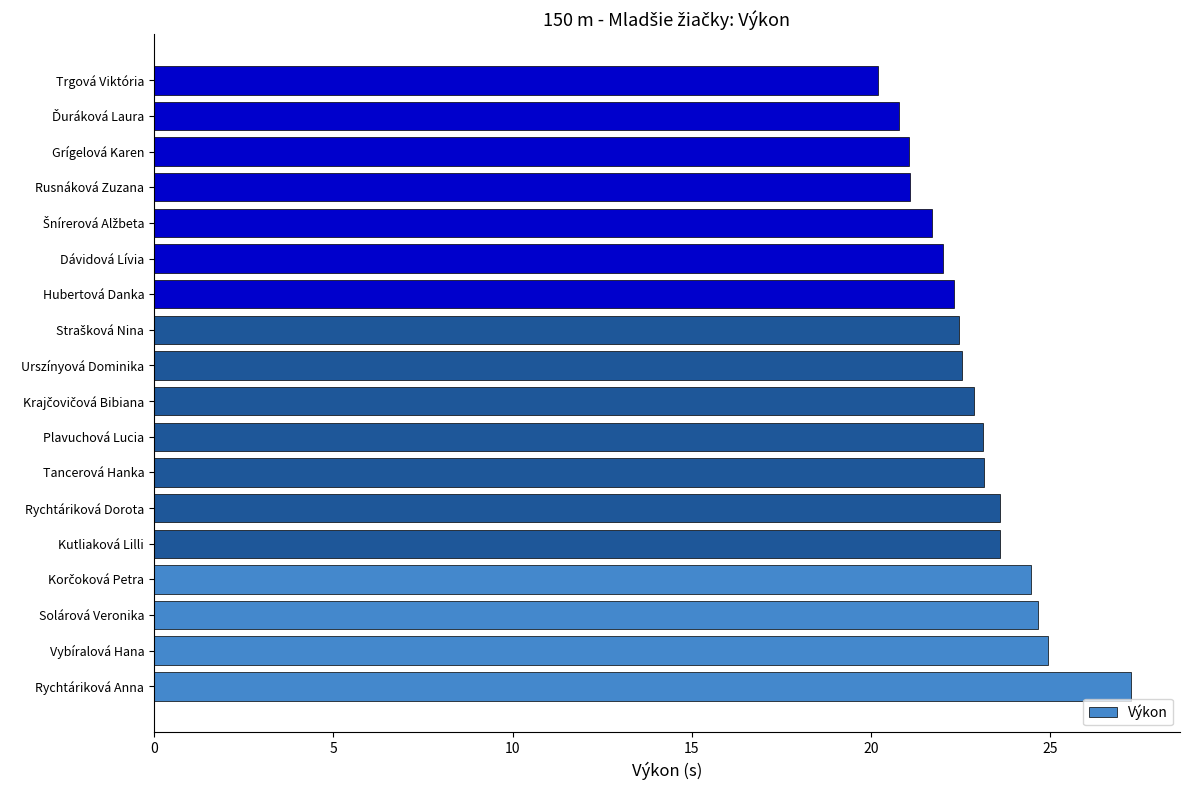

The value at Rusnáková Zuzana is 30.3. True or false?

False